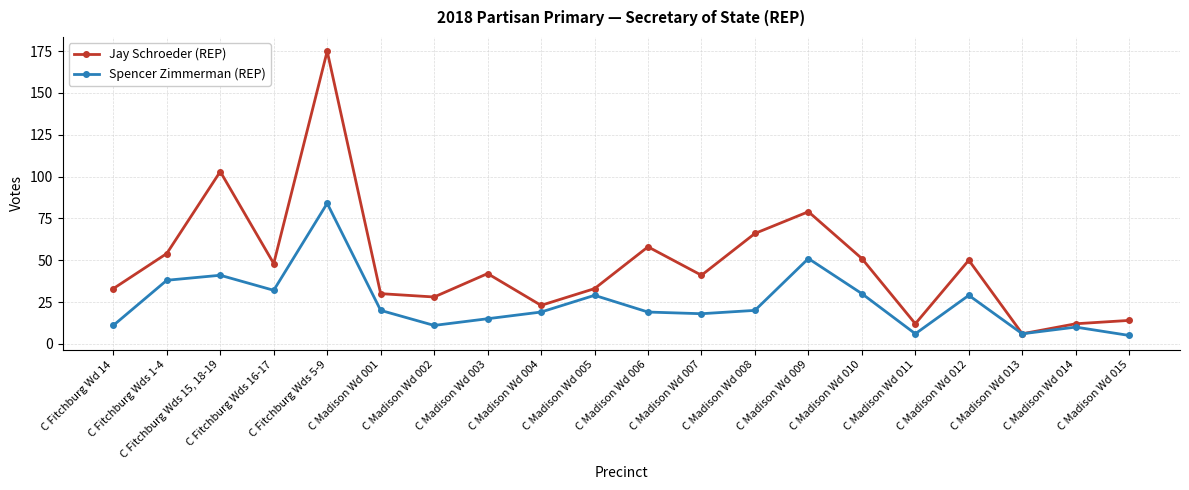

What is the spread (max minus min) of values at C Madison Wd 009?

28